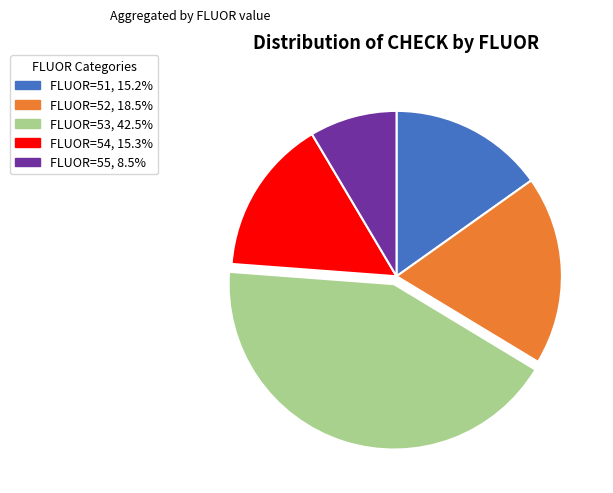

Is the sum of FLUOR=51, 15.2% and FLUOR=52, 18.5% greater than half?

No